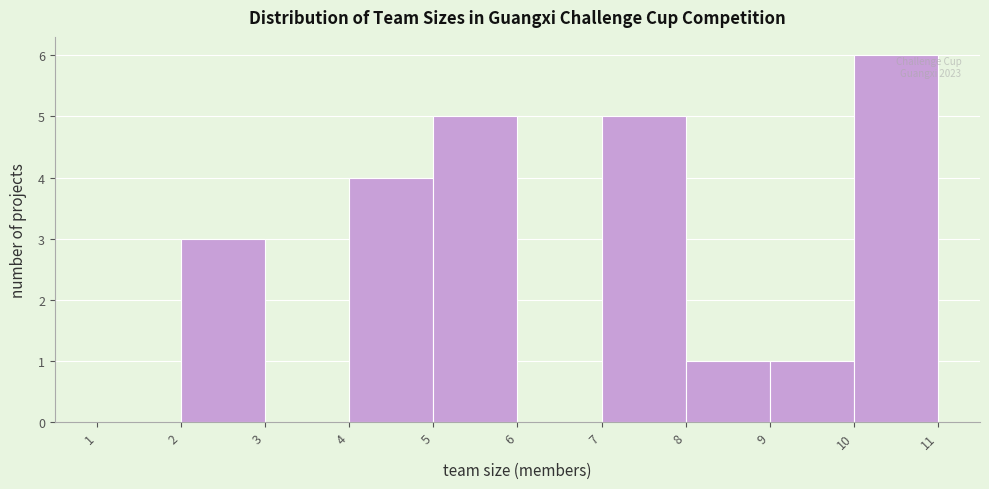

Over which range of the x-axis is the bar tallest?

10 to 11